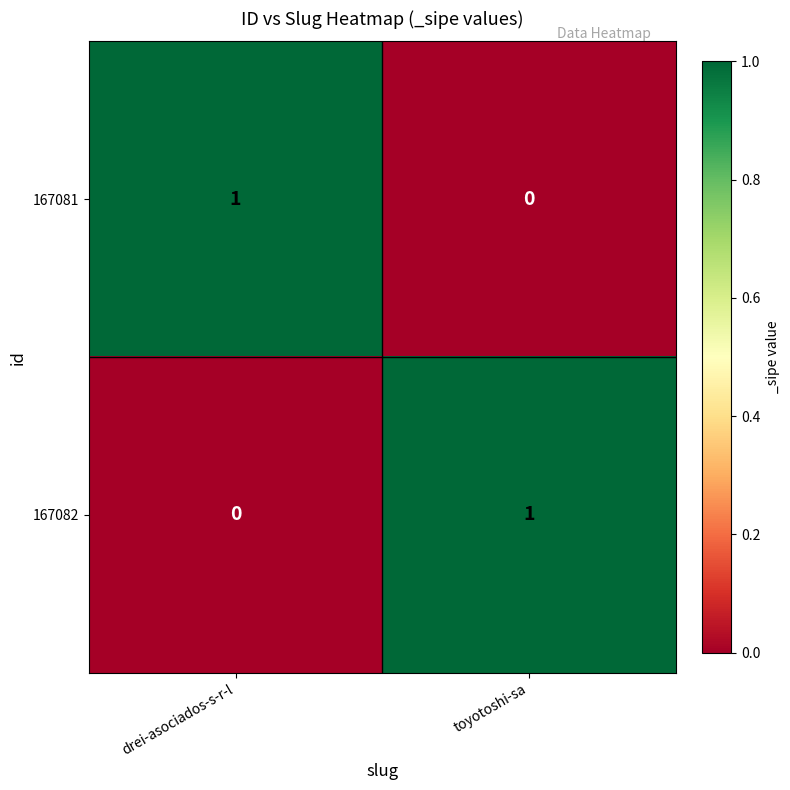

Count the number of data series in this chart.

2